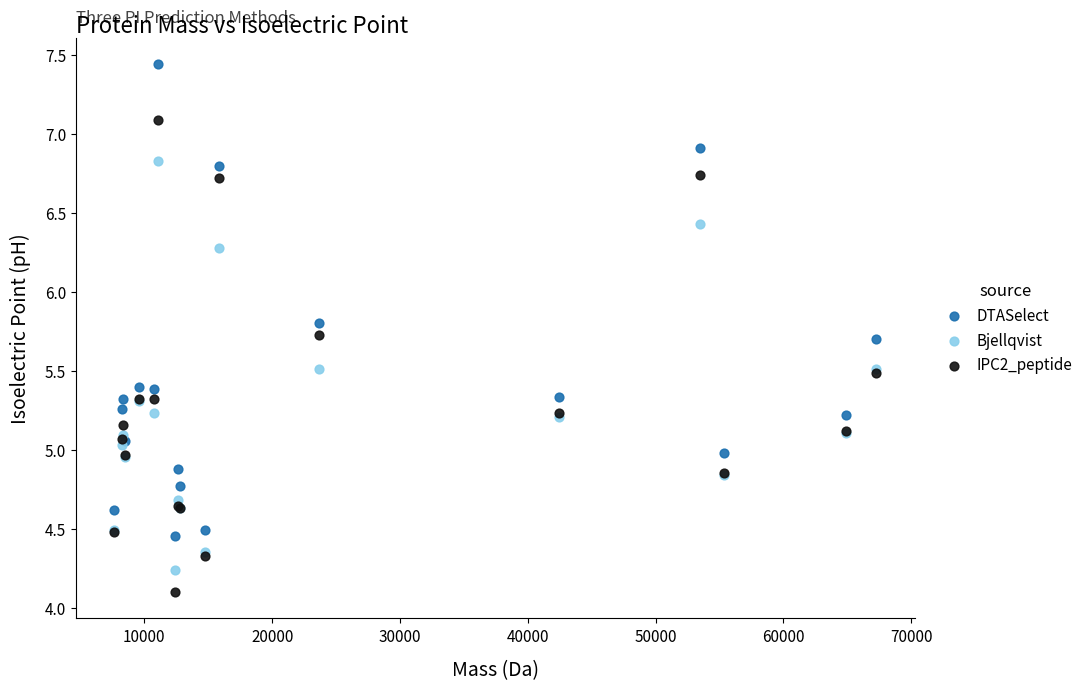

What is the X range (max minus min) for the scatter plot?

59659.0